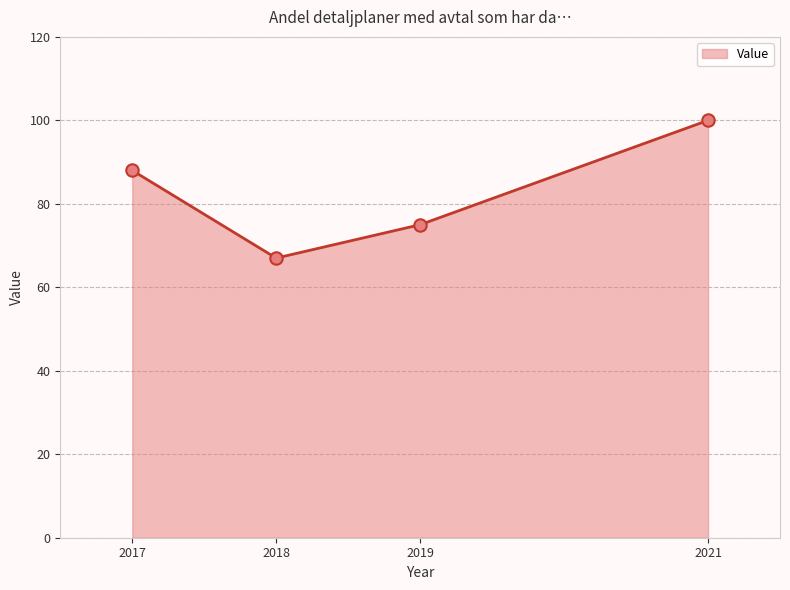

Between 2017 and 2021, which is larger?

2021